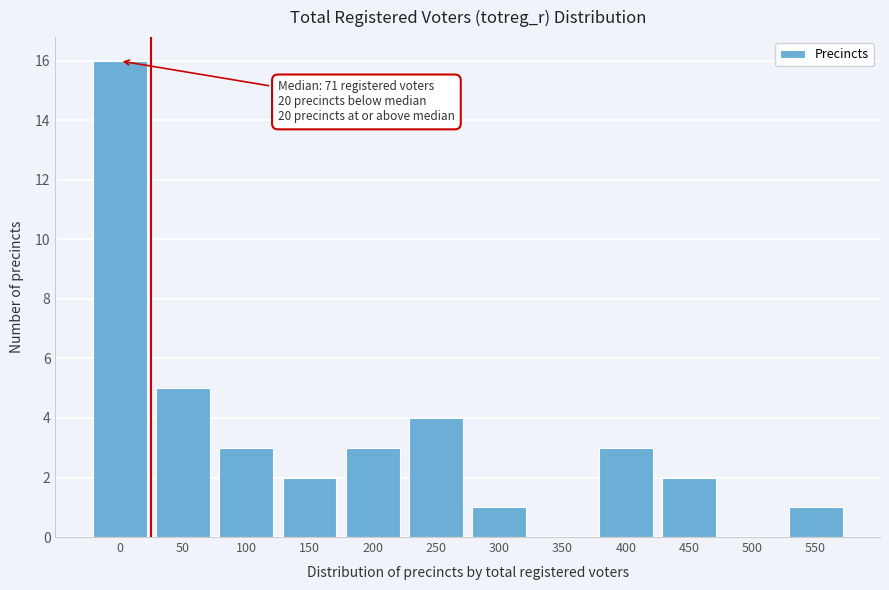

Reading left to right, what are all the values shown in this chart?

0=16	50=5	100=3	150=2	200=3	250=4	300=1	350=0	400=3	450=2	500=0	550=1